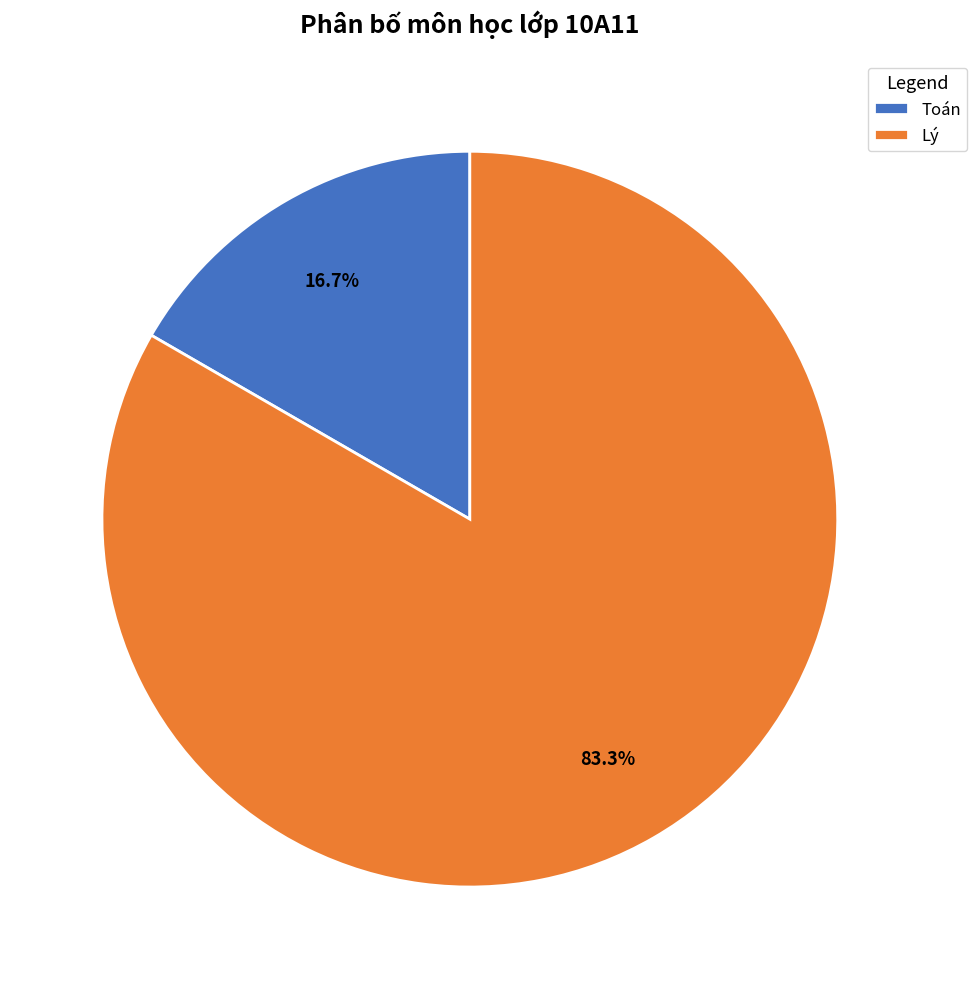

To the nearest percent, what portion does Lý represent?

83%